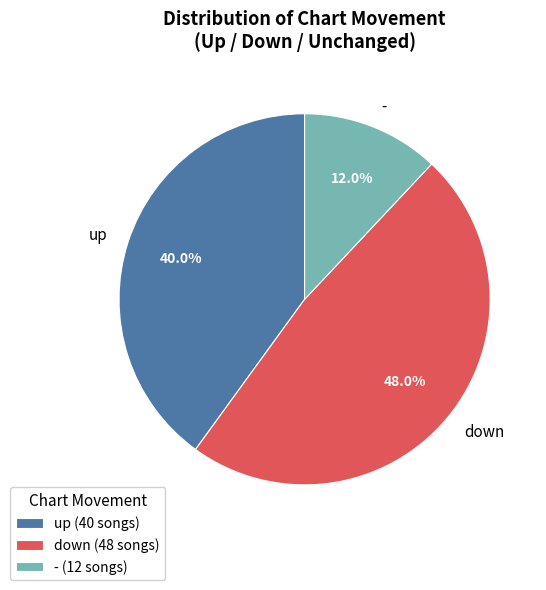

Combined, what portion of the pie is up and -?

52.0%